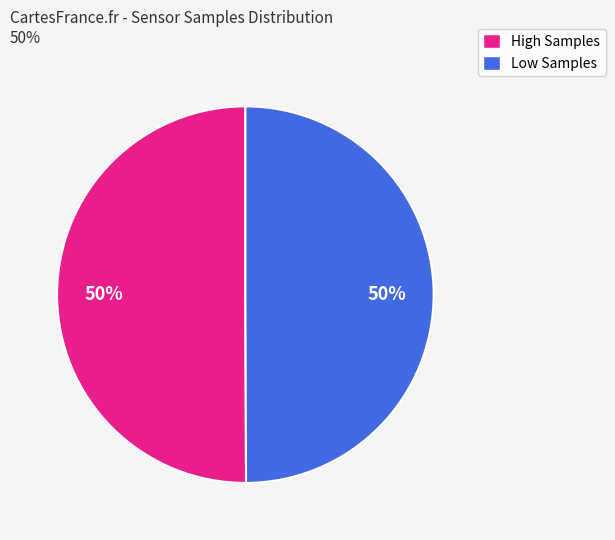

Is it true that High Samples is 39% of the pie?

False